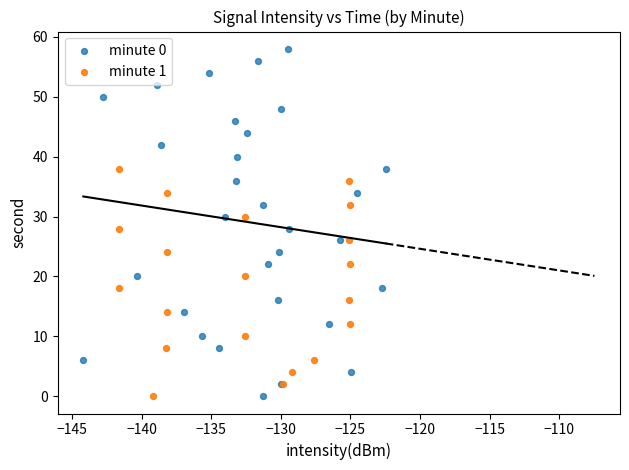

Which series has the largest Y range (max minus min)?

minute 0